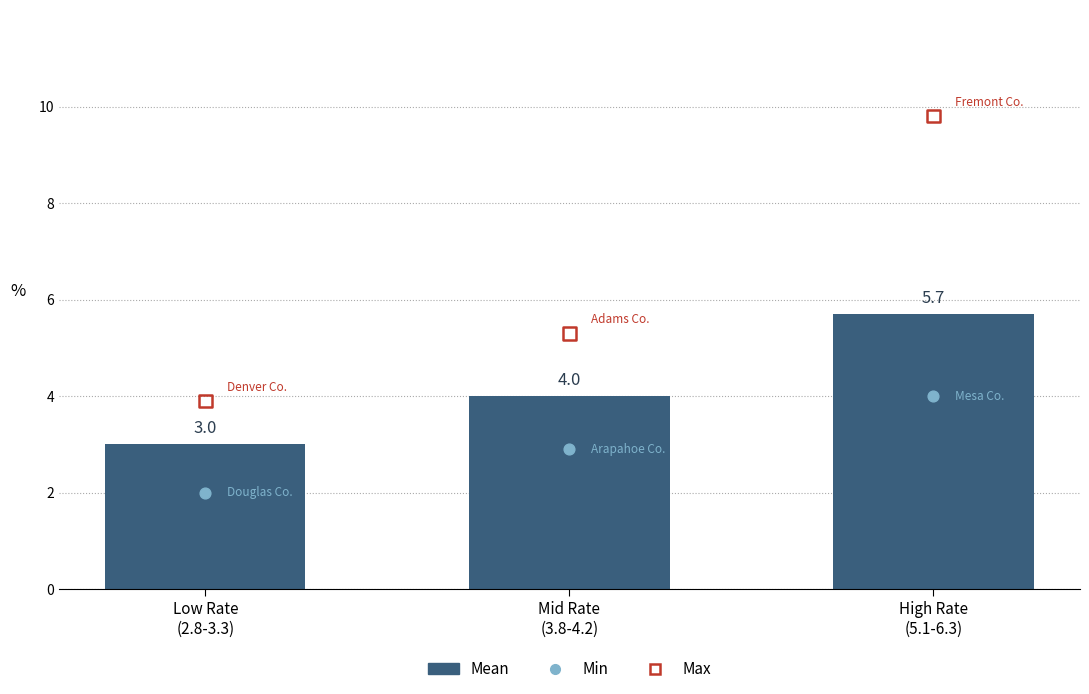

Approximately how many times larger is the value at Mid Rate
(3.8-4.2) compared to Low Rate
(2.8-3.3)?

1.3